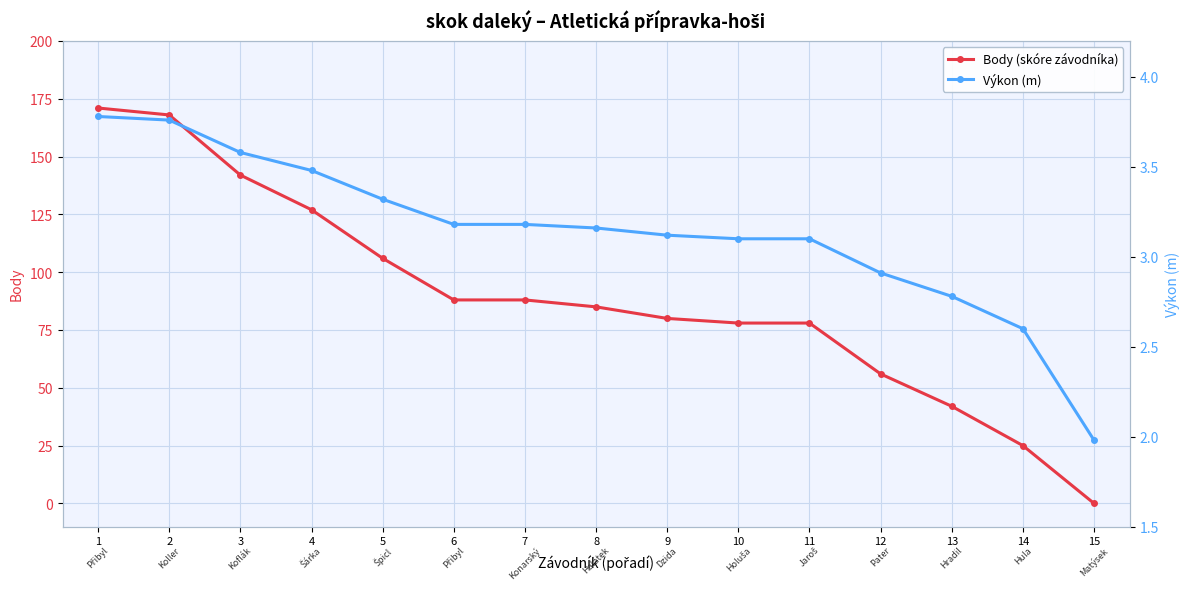

True or false: Body (skóre závodníka) has more than 2 interior local peaks.

False